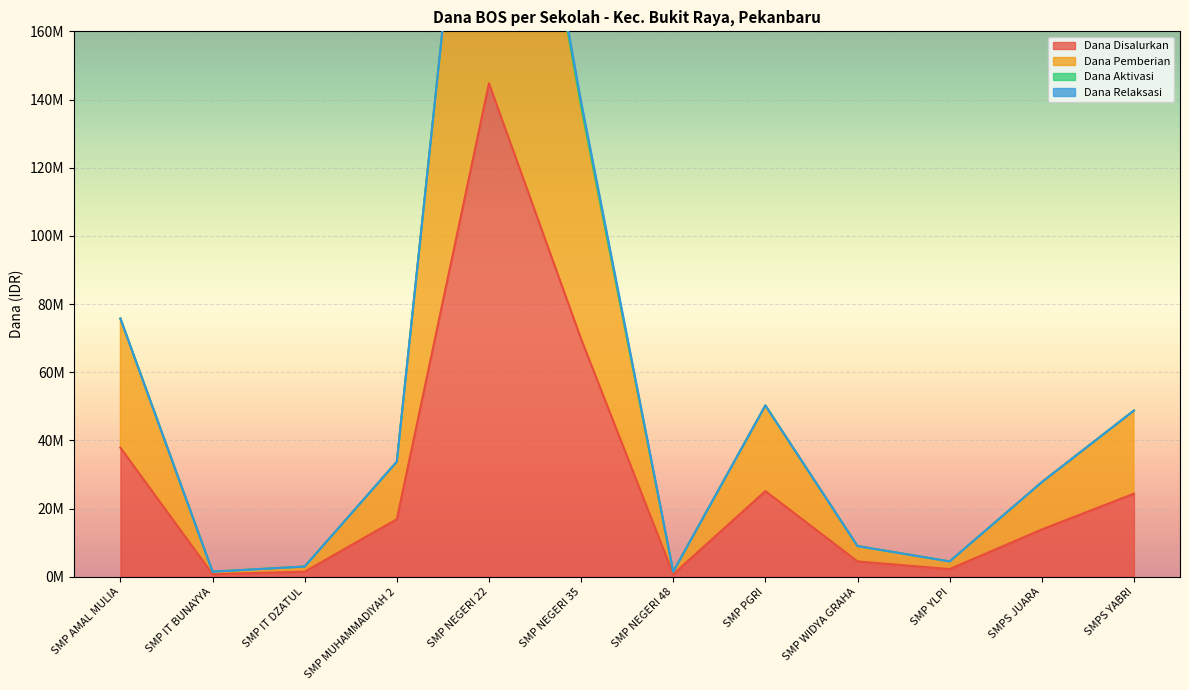

Read the Dana Pemberian value at SMP MUHAMMADIYAH 2.

33750000